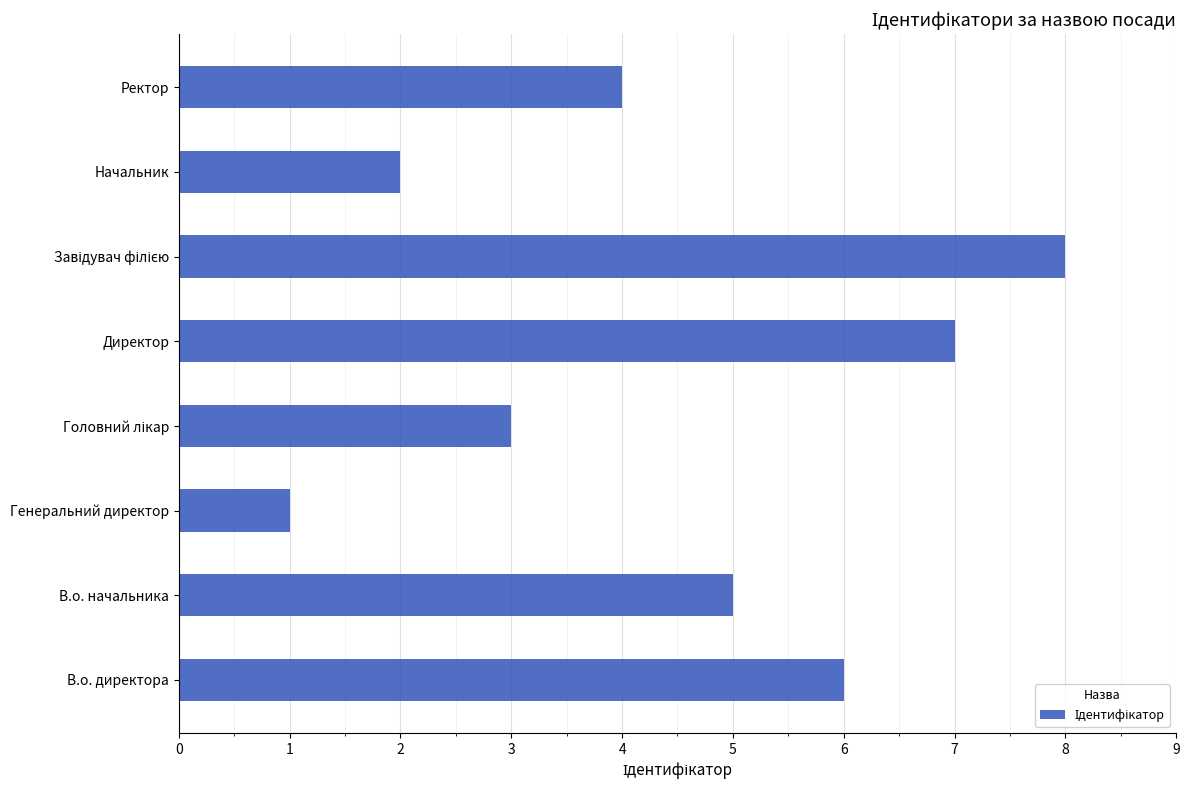

What value does the data have at В.о. директора?

6